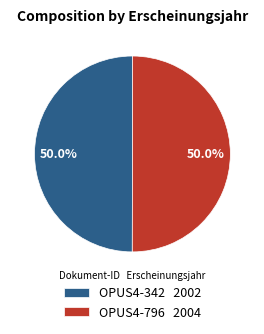

How many slices are in this pie chart?

2